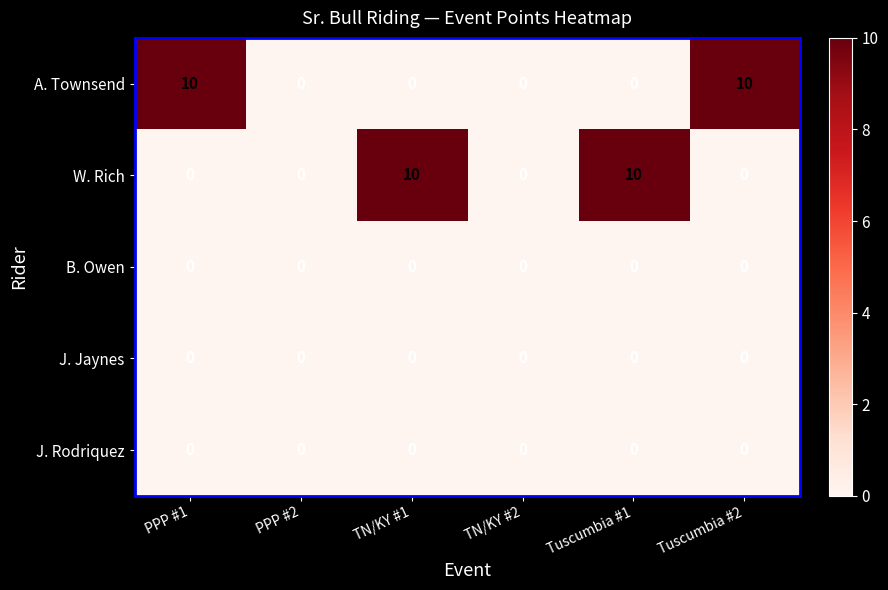

What is the difference between the maximum and minimum values in the A. Townsend series?

10